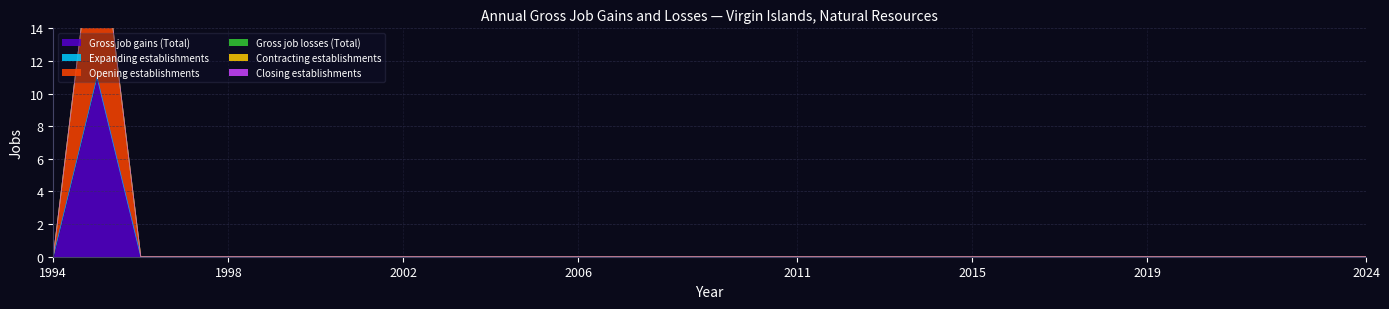

Reading left to right, transcribe all the data shown in this chart.

Gross job gains (Total): 0	11	0	0	0	0	0	0	0	0	0	0	0	0	0	0	0	0	0	0	0	0	0	0	0	0	0	0	0	0	0
Expanding establishments: 0	0	0	0	0	0	0	0	0	0	0	0	0	0	0	0	0	0	0	0	0	0	0	0	0	0	0	0	0	0	0
Opening establishments: 0	11	0	0	0	0	0	0	0	0	0	0	0	0	0	0	0	0	0	0	0	0	0	0	0	0	0	0	0	0	0
Gross job losses (Total): 0	0	0	0	0	0	0	0	0	0	0	0	0	0	0	0	0	0	0	0	0	0	0	0	0	0	0	0	0	0	0
Contracting establishments: 0	0	0	0	0	0	0	0	0	0	0	0	0	0	0	0	0	0	0	0	0	0	0	0	0	0	0	0	0	0	0
Closing establishments: 0	0	0	0	0	0	0	0	0	0	0	0	0	0	0	0	0	0	0	0	0	0	0	0	0	0	0	0	0	0	0